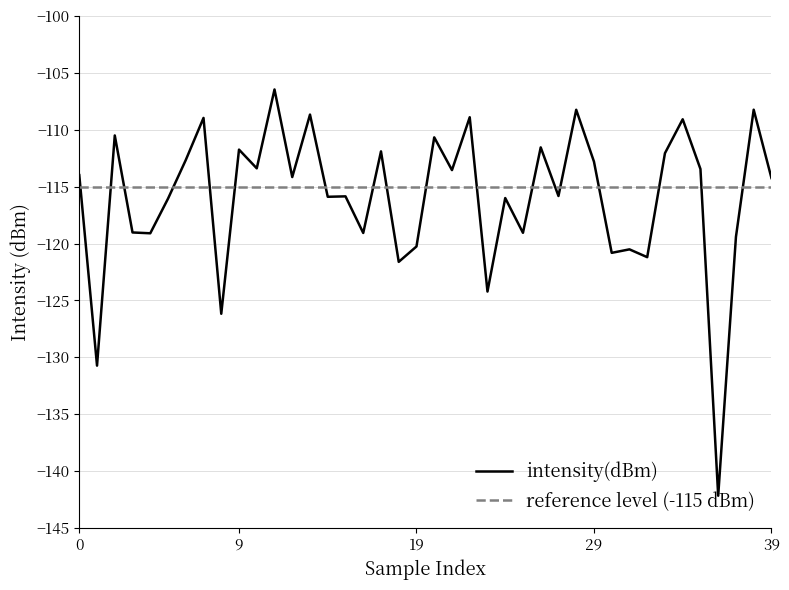

What is the label of the 25th point from the right?

15